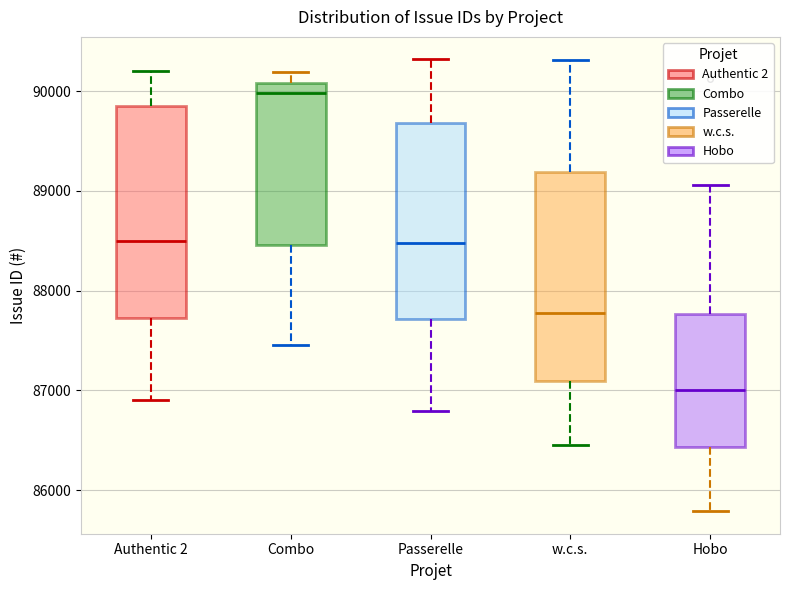

Which box's median line is the highest?

Combo